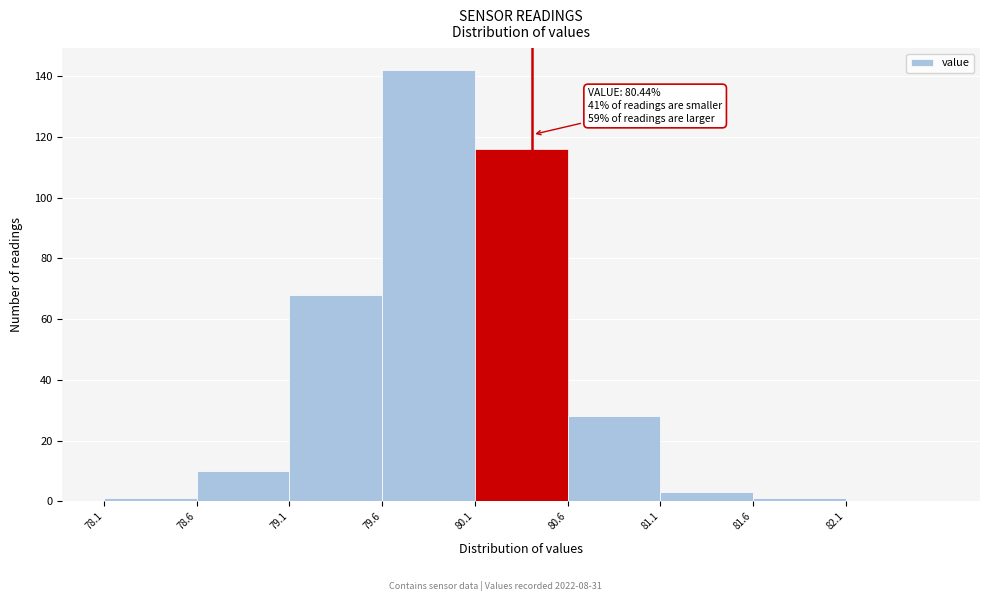

Over which range of the x-axis is the bar tallest?

79.65 to 80.15